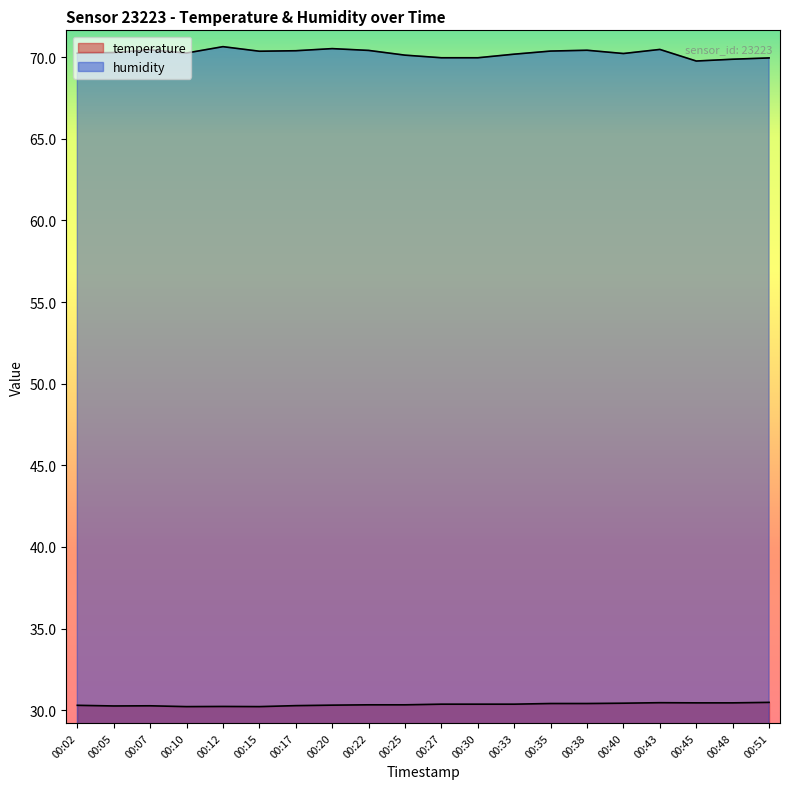

What are all the series names shown in the legend?

temperature, humidity